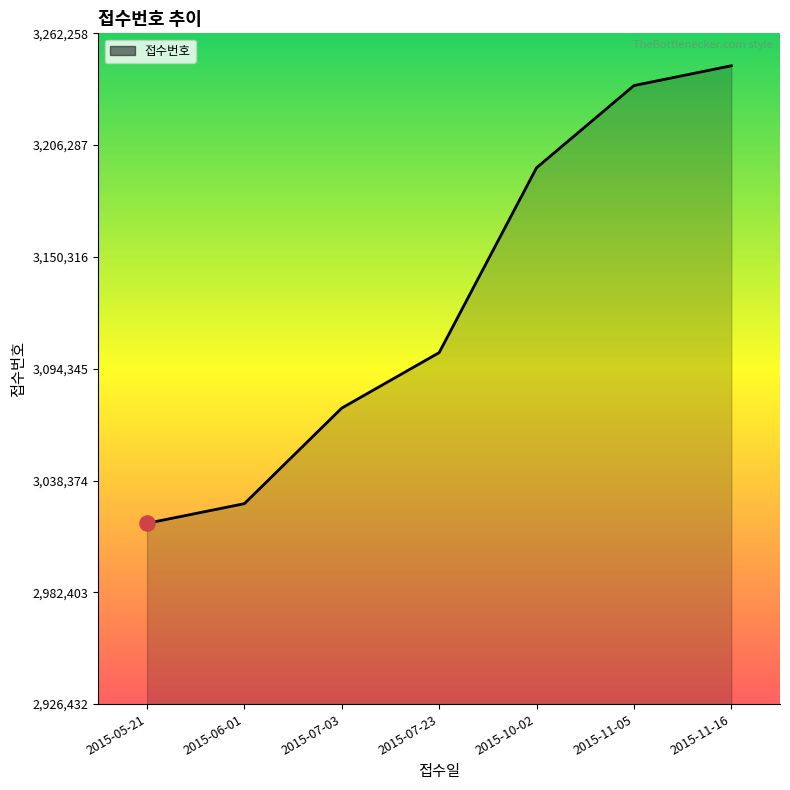

What is the ratio of the value at 2015-07-23 to the value at 2015-11-05?

1.0